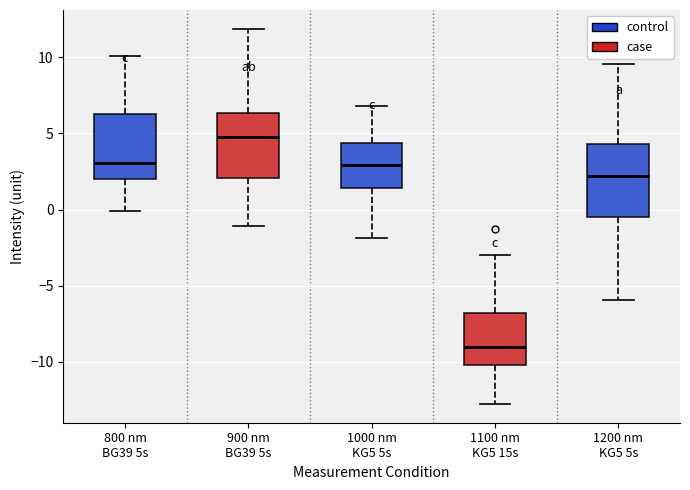

Which box's median line is the highest?

900 nm BG39 5s